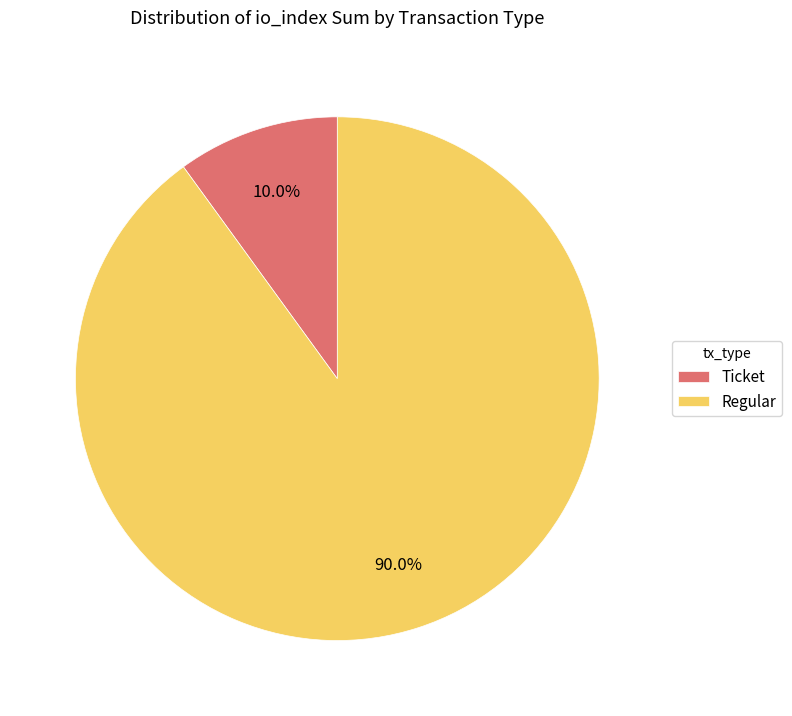

Approximately how many times larger is the value at Regular compared to Ticket?

9.0